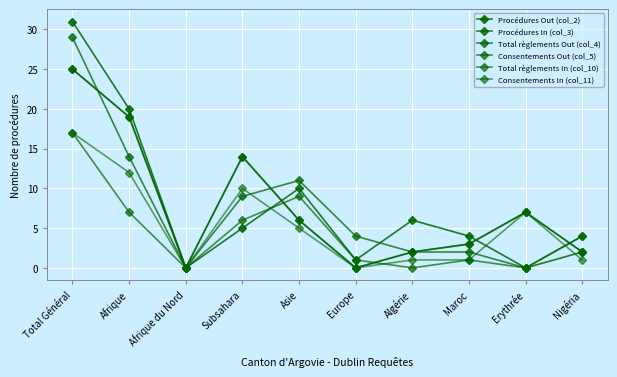

Reading right to left, extract all data points from this chart.

Procédures Out (col_2): Nigéria=2	Erythrée=0	Maroc=4	Algérie=6	Europe=1	Asie=10	Subsahara=5	Afrique du Nord=0	Afrique=20	Total Général=31
Procédures In (col_3): Nigéria=2	Erythrée=7	Maroc=3	Algérie=2	Europe=0	Asie=6	Subsahara=14	Afrique du Nord=0	Afrique=19	Total Général=25
Total règlements Out (col_4): Nigéria=4	Erythrée=0	Maroc=2	Algérie=2	Europe=4	Asie=11	Subsahara=9	Afrique du Nord=0	Afrique=14	Total Général=29
Consentements Out (col_5): Nigéria=4	Erythrée=0	Maroc=1	Algérie=0	Europe=1	Asie=9	Subsahara=6	Afrique du Nord=0	Afrique=7	Total Général=17
Total règlements In (col_10): Nigéria=2	Erythrée=7	Maroc=3	Algérie=2	Europe=0	Asie=6	Subsahara=14	Afrique du Nord=0	Afrique=19	Total Général=25
Consentements In (col_11): Nigéria=1	Erythrée=7	Maroc=1	Algérie=1	Europe=0	Asie=5	Subsahara=10	Afrique du Nord=0	Afrique=12	Total Général=17